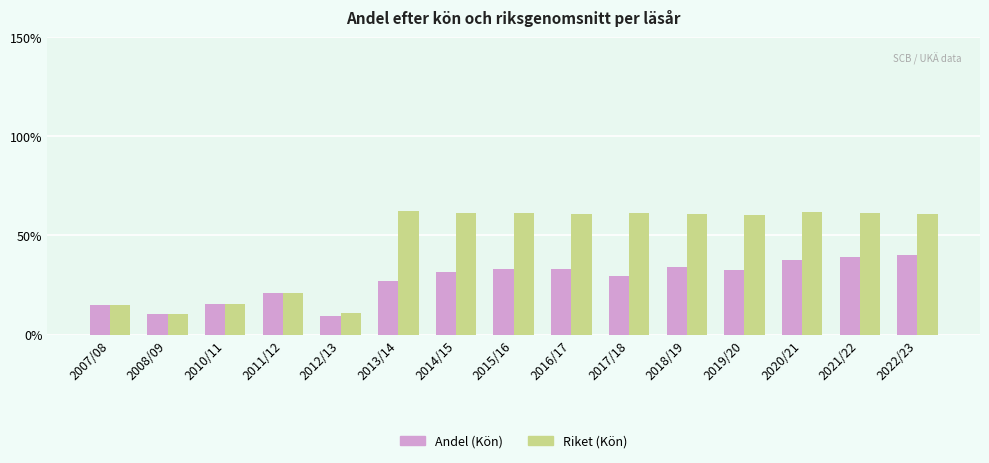

How many categories are shown in the chart?

15